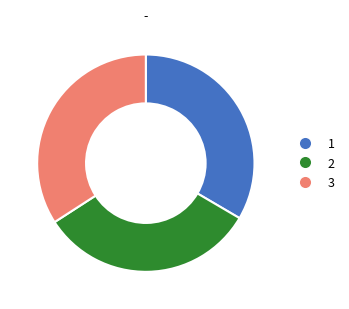

Rank the categories by value from highest to lowest.

3, 1, 2